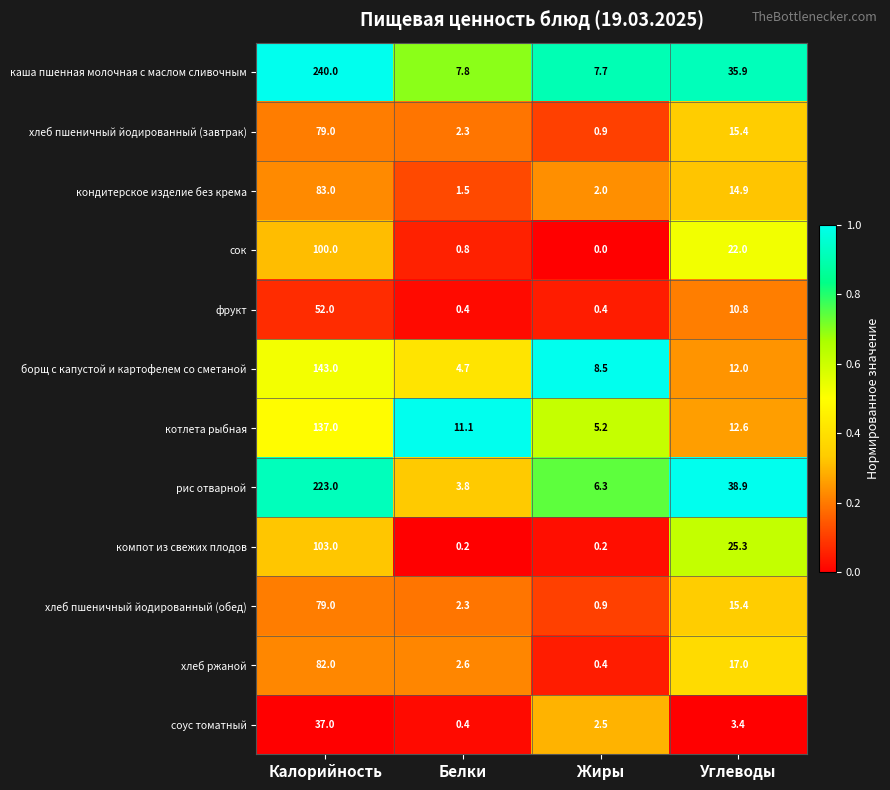

What is the average value of the хлеб пшеничный йодированный (обед) series?

24.4